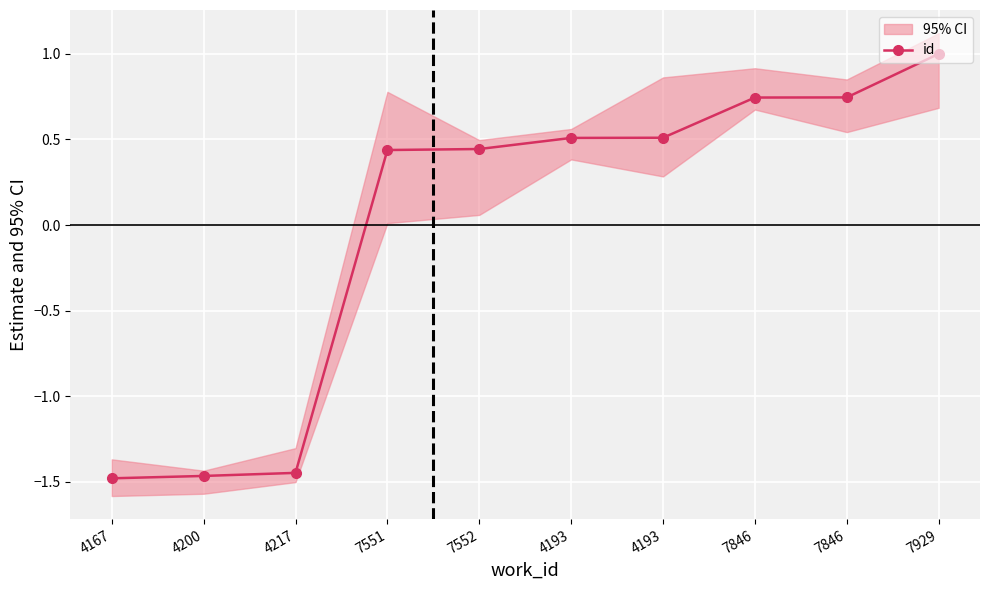

Does the chart display data point markers on the line(s)?

Yes